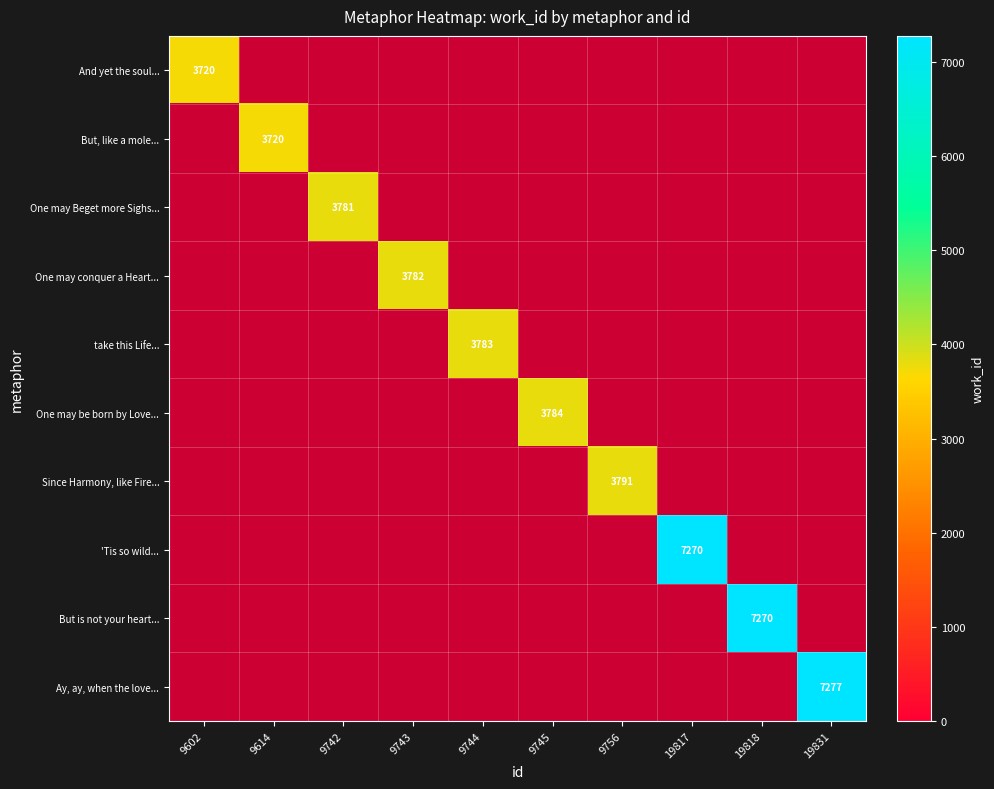

What is the smallest value displayed?

3720.0